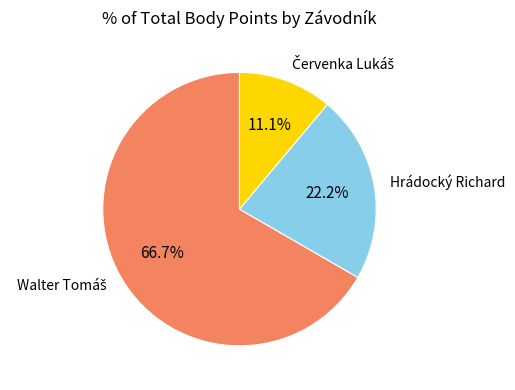

Is there a majority slice in this chart?

Yes